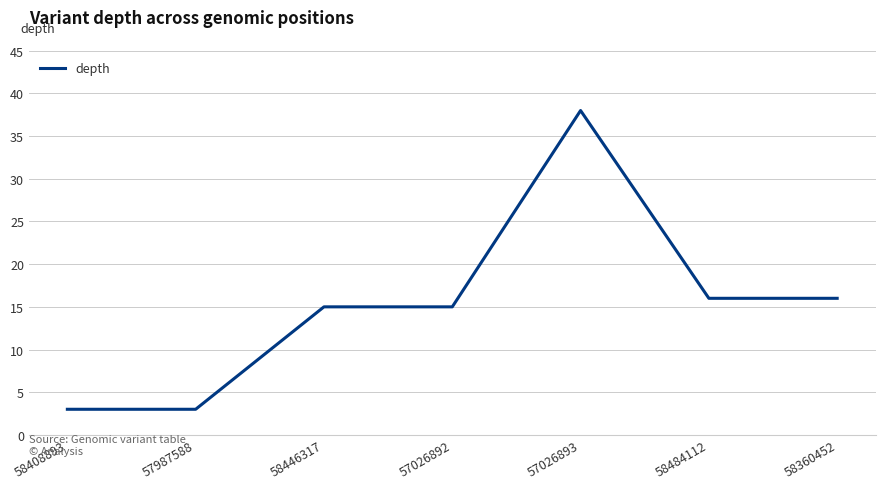

What is the difference between the maximum and minimum values?

35